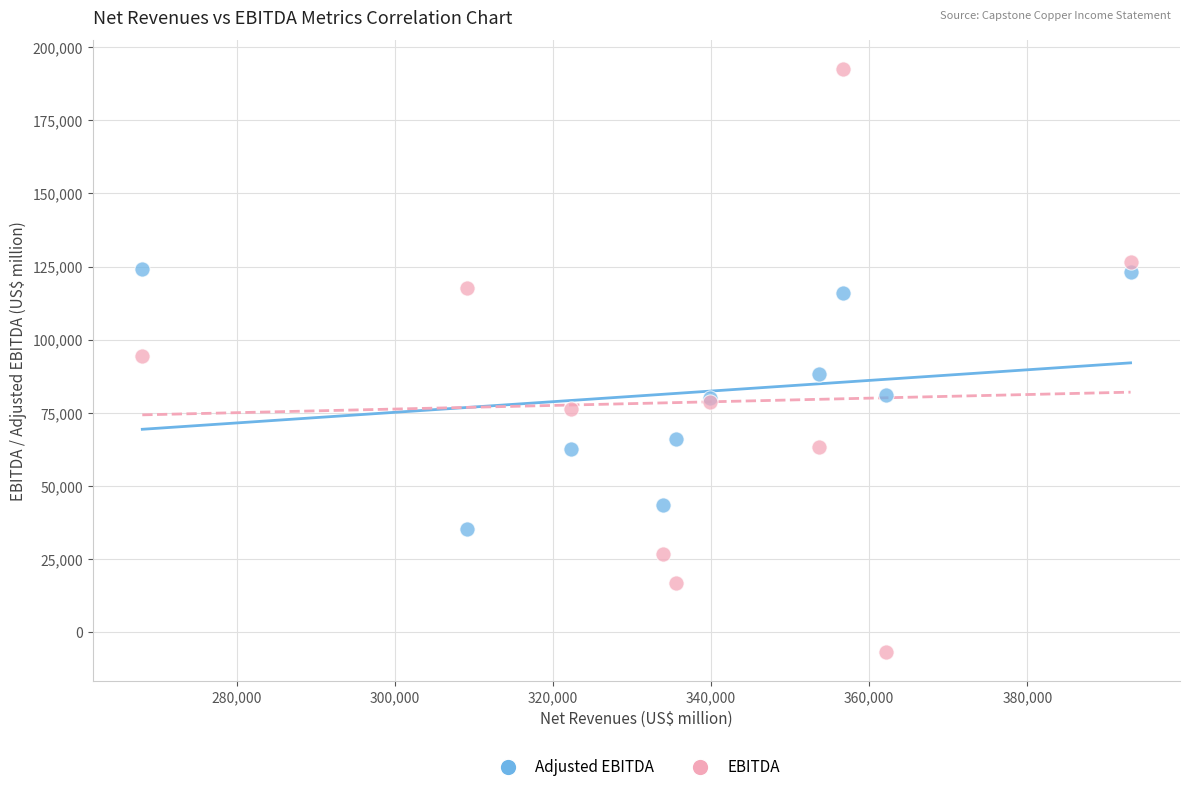

Which series has the widest spread of Y values?

EBITDA